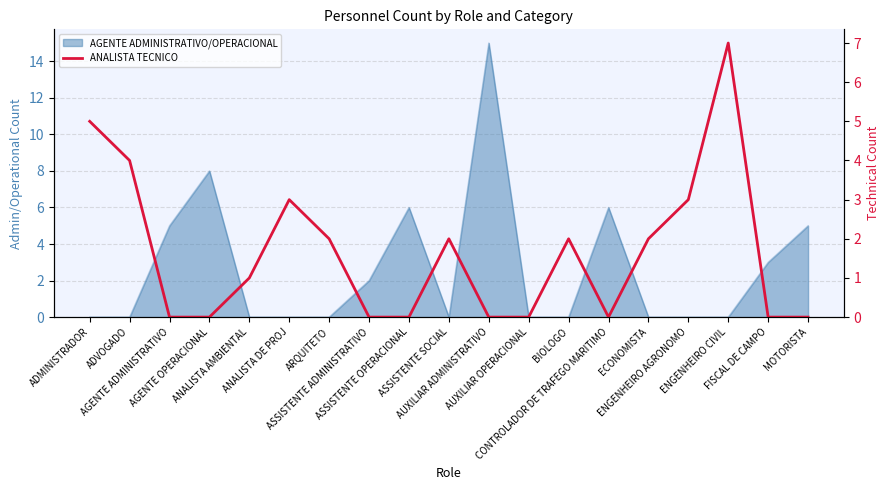

Where is the first local maximum?

ANALISTA DE PROJ